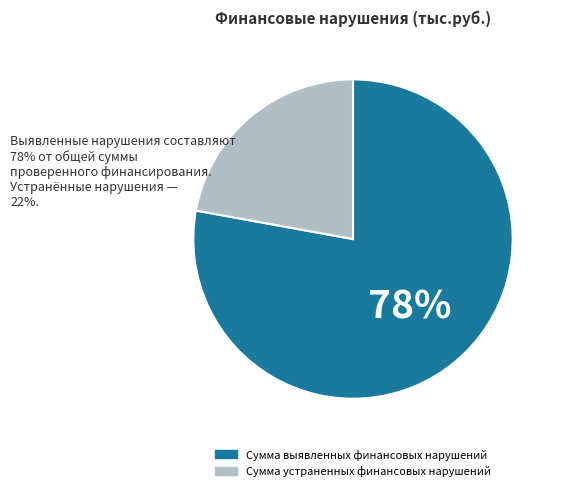

Combined, do Сумма устраненных финансовых нарушений and Сумма выявленных финансовых нарушений account for over 50%?

Yes